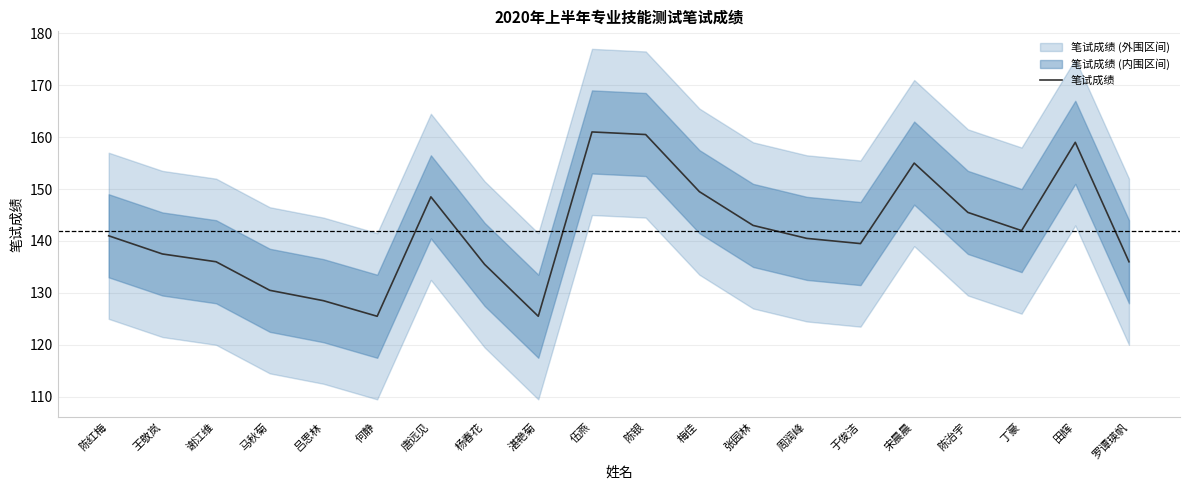

List the labels in order of value, largest first.

伍燕, 陈银, 田辉, 宋晨晨, 梅佳, 唐远见, 陈治宇, 张园林, 丁豪, 陈红梅, 周润峰, 于俊洁, 王敬岚, 谢江维, 罗谭瑛帆, 杨春花, 马秋菊, 吕思林, 何静, 湛艳菊